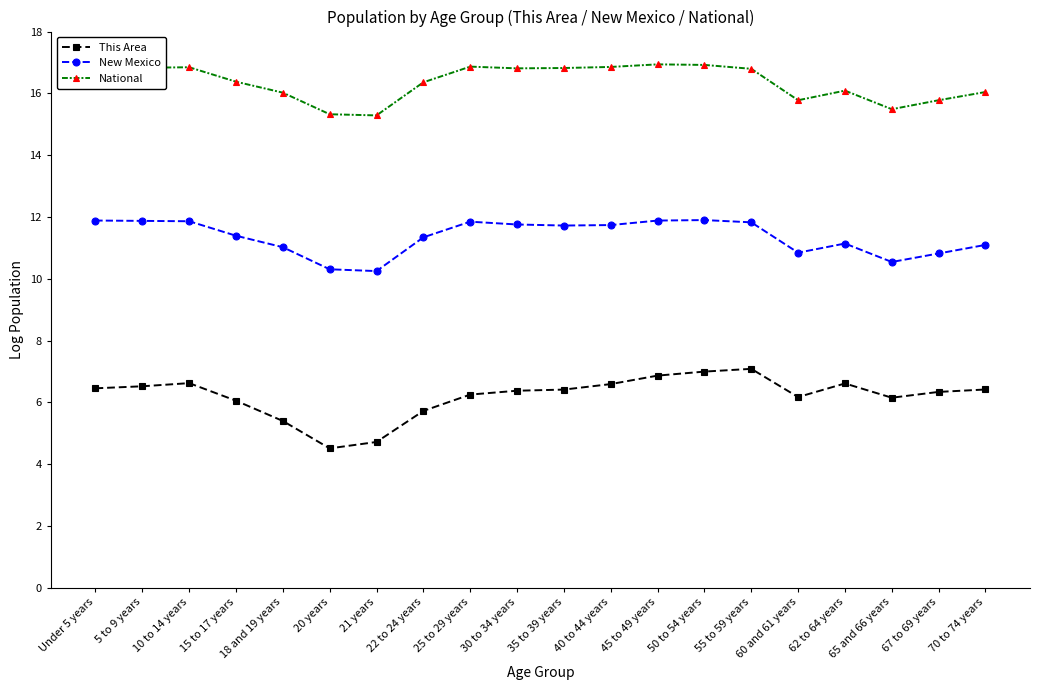

What position from the left is 45 to 49 years?

13